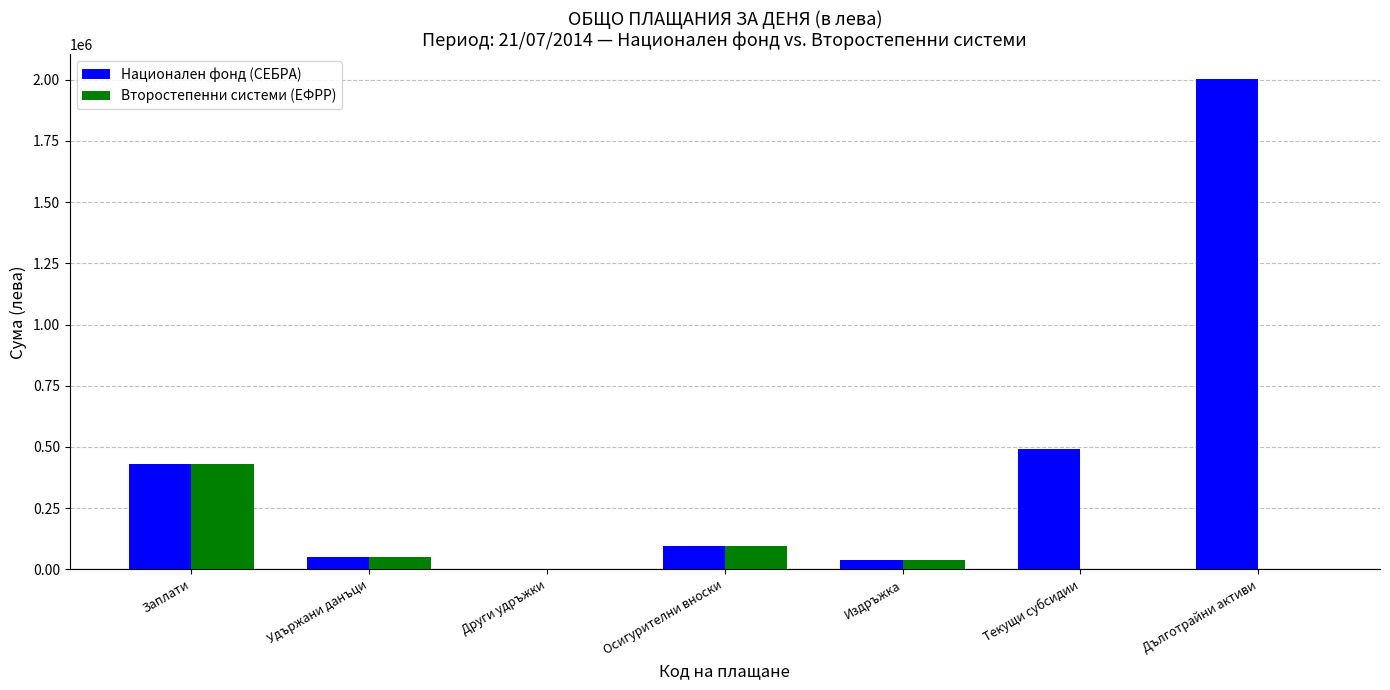

True or false: Национален фонд (СЕБРА) has a value of 49184.8 at Удържани данъци.

True